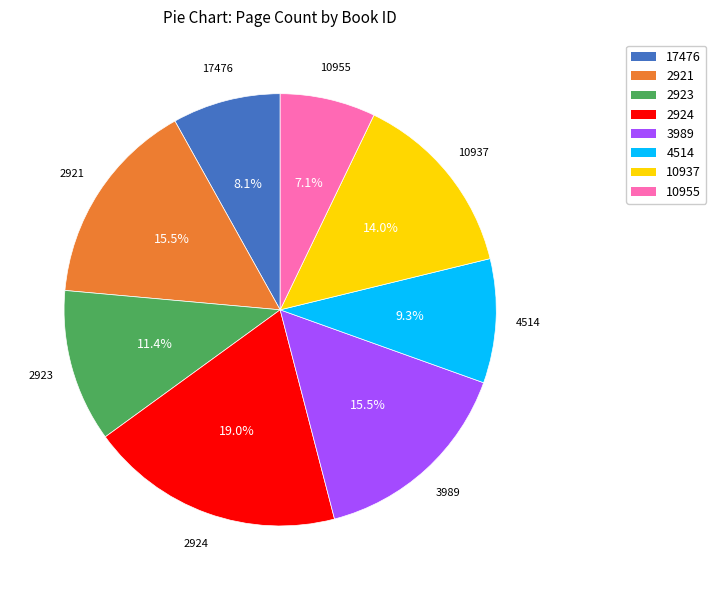

Does 2924 account for over 50% of the chart?

No